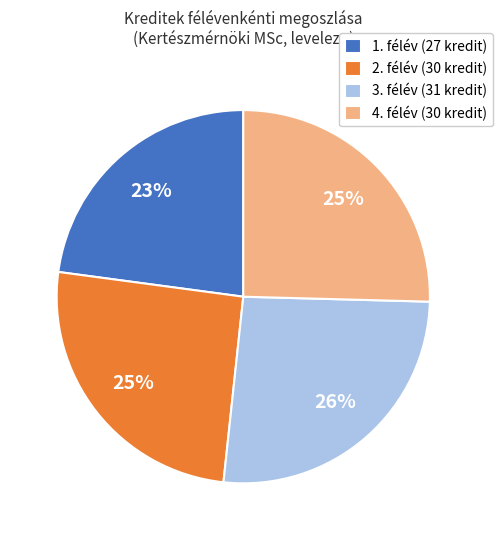

To the nearest percent, what is the combined percentage of 4. félév and 1. félév?

48%